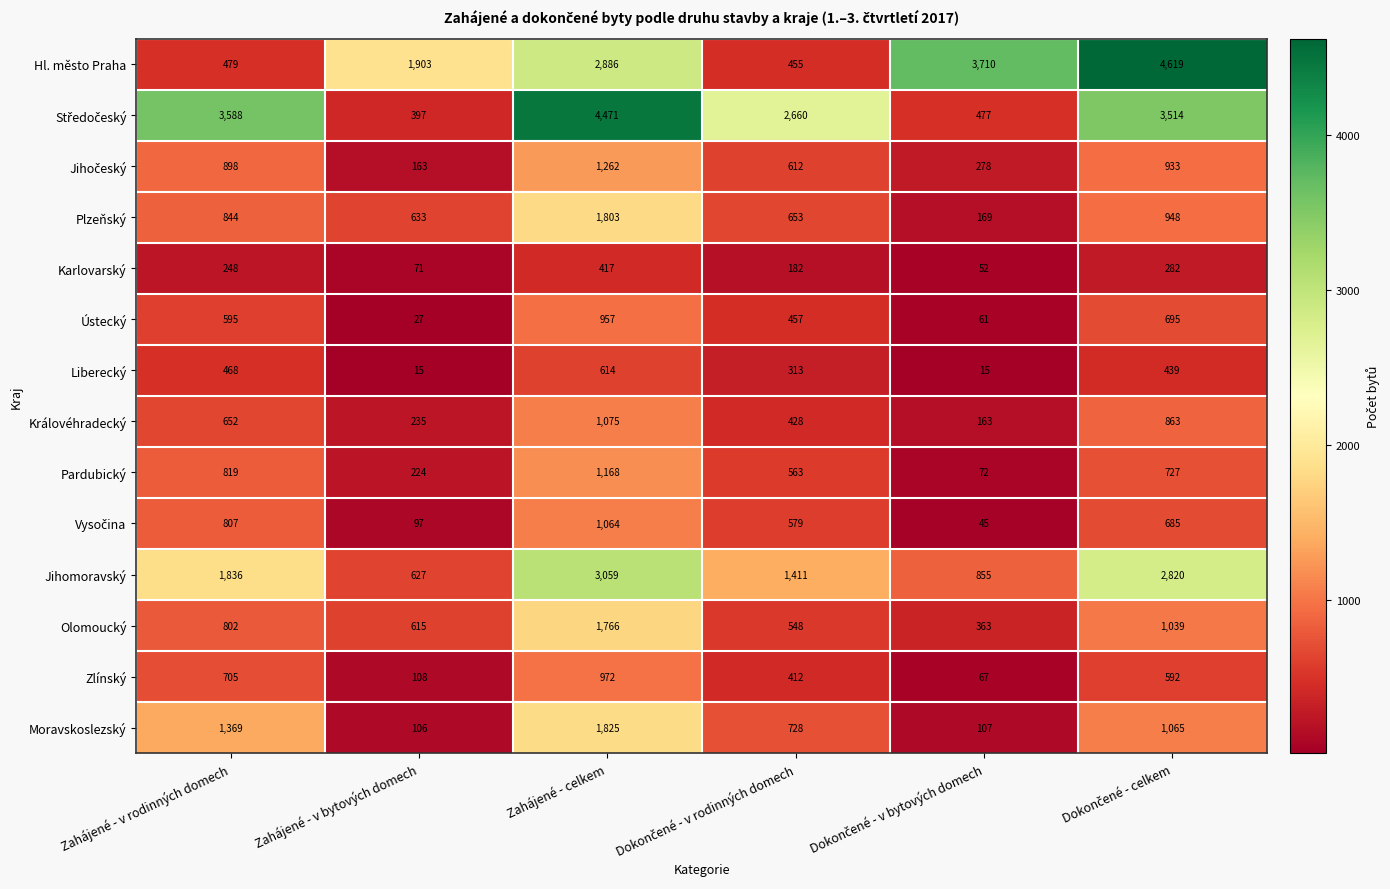

Where does the Zlínský series first go above 592?

Zahájené - v rodinných domech